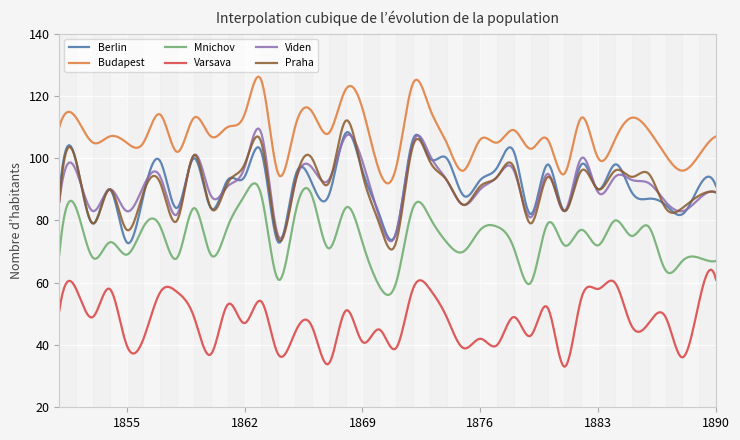

What is the difference between the maximum and minimum values in the Praha series?

41.5